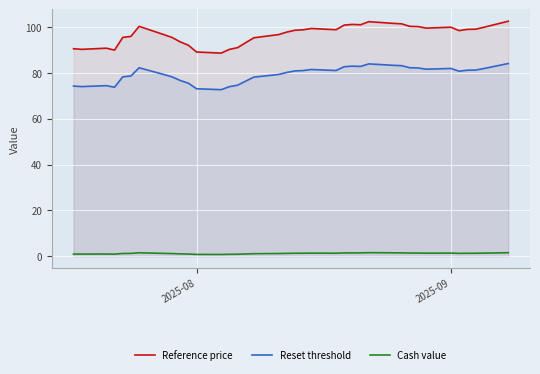

What are all the series names shown in the legend?

Reference price, Reset threshold, Cash value